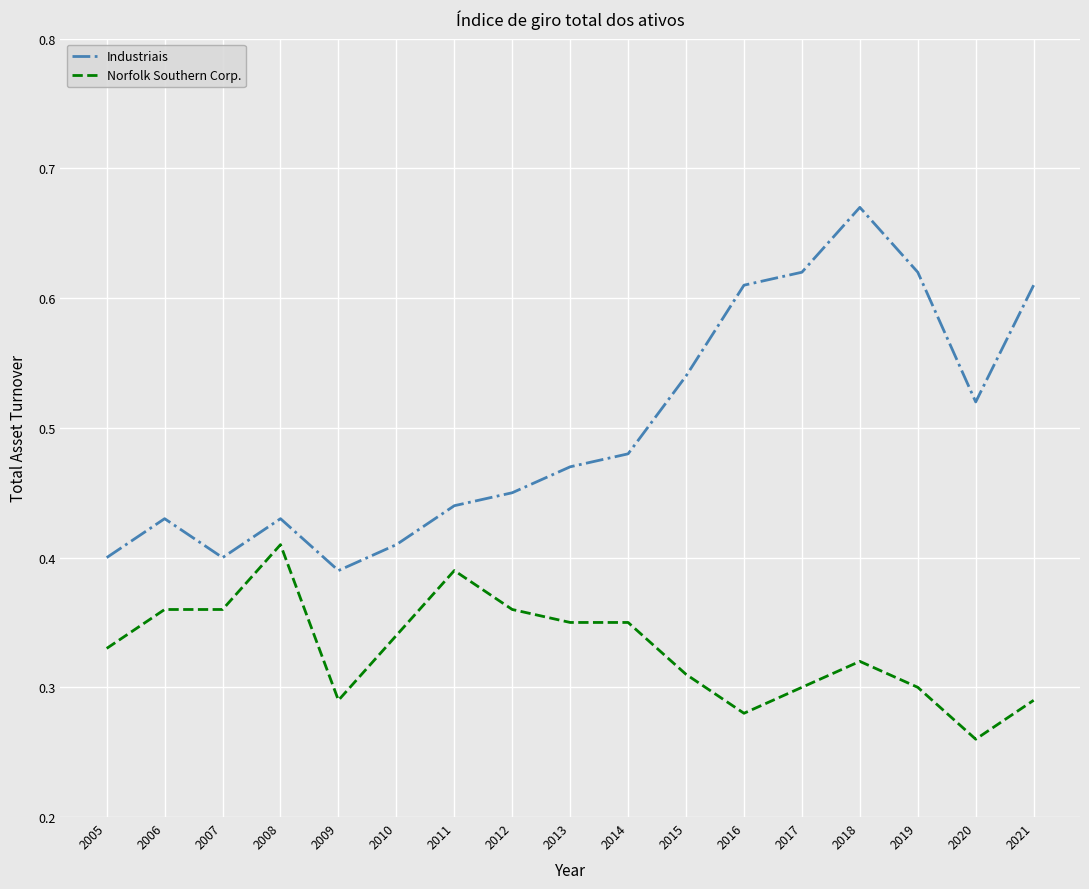

True or false: Industriais and Norfolk Southern Corp. cross at least once.

False